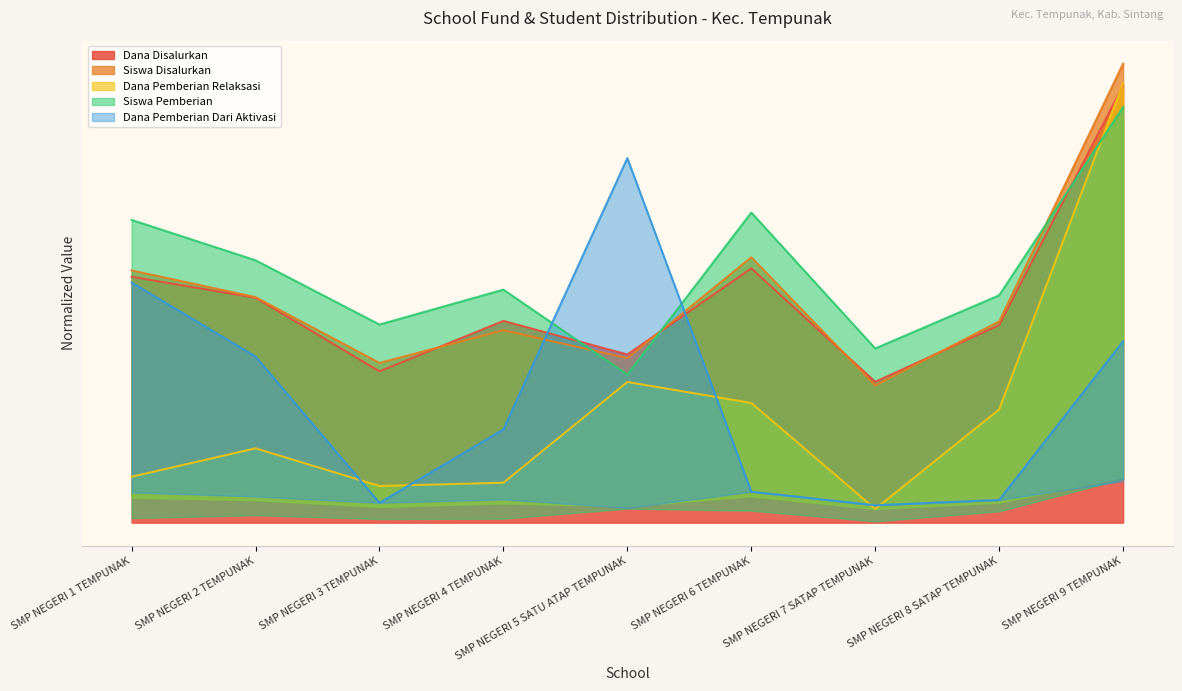

True or false: Dana Pemberian Relaksasi has more than 0 points higher than both neighbors.

True